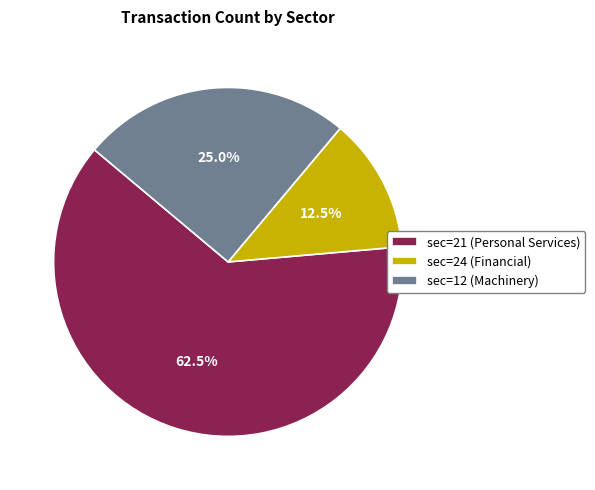

Is it true that sec=12 (Machinery) is 25% of the pie?

True